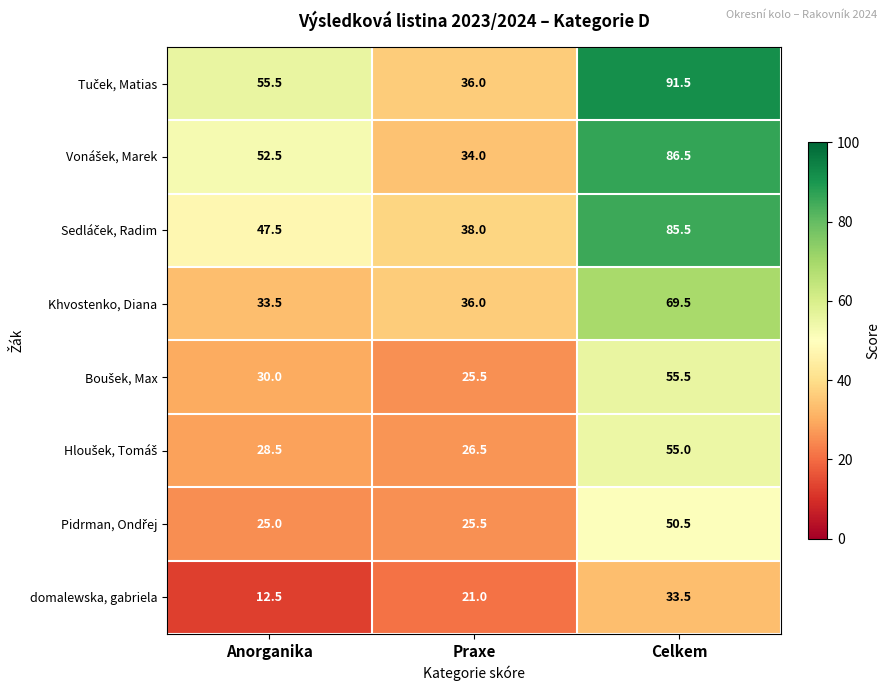

What is the sum of all Khvostenko, Diana values?

139.0